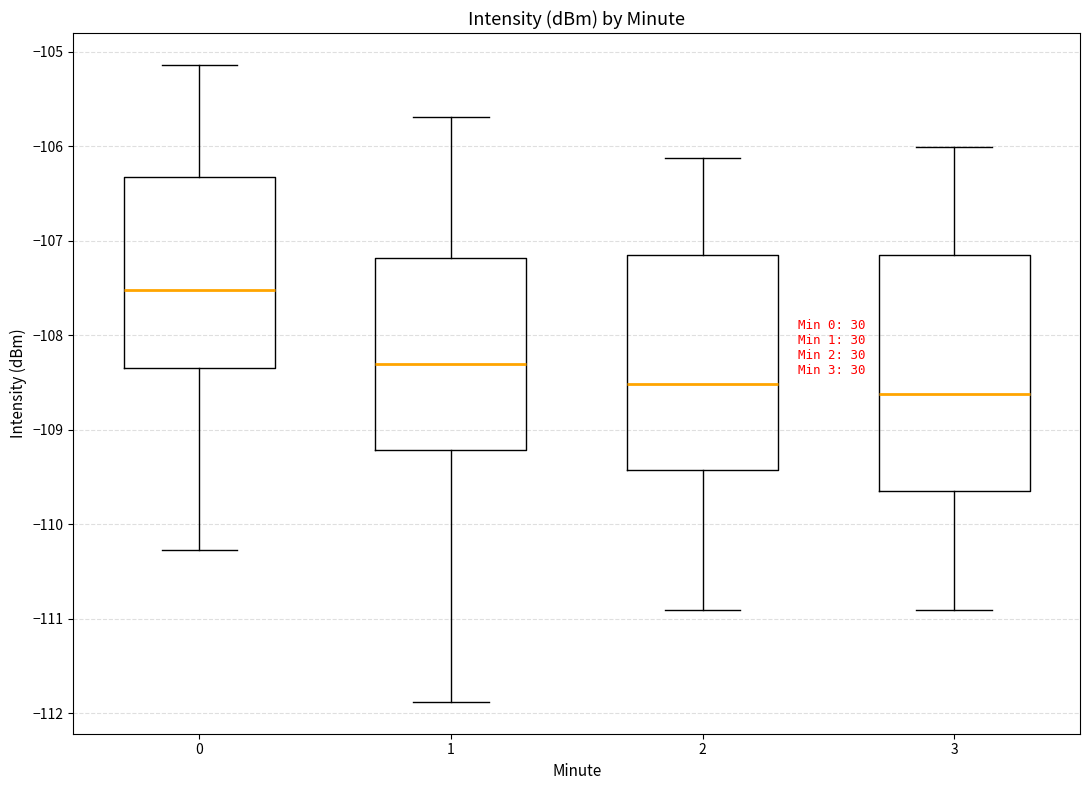

Which box's median line is the lowest?

3